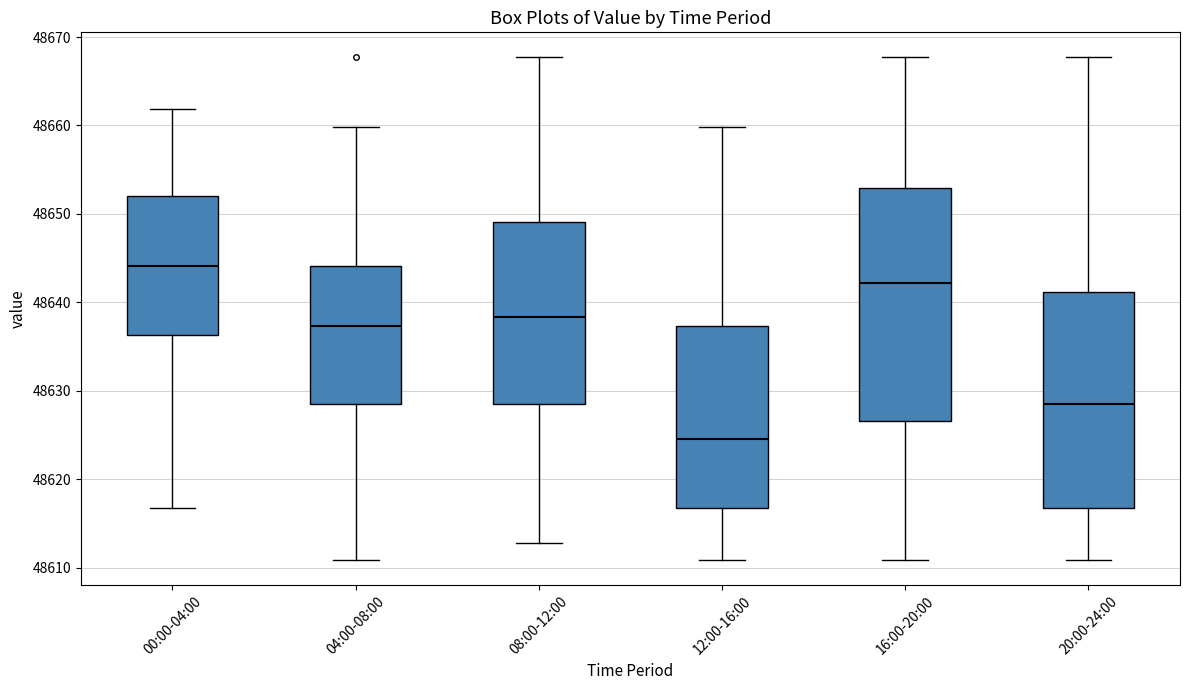

Reading left to right, transcribe this box plot: for each box, give where its median line is, the range the box spans, and where its two whiskers end, as read against the y-axis. The values are not printed on the chart, so give them approximately, as read against the axis.

00:00-04:00: median 48644, box 48636 to 48652, whiskers 48617 to 48662
04:00-08:00: median 48637, box 48629 to 48644, whiskers 48611 to 48660
08:00-12:00: median 48638, box 48629 to 48649, whiskers 48613 to 48668
12:00-16:00: median 48625, box 48617 to 48637, whiskers 48611 to 48660
16:00-20:00: median 48642, box 48627 to 48653, whiskers 48611 to 48668
20:00-24:00: median 48629, box 48617 to 48641, whiskers 48611 to 48668